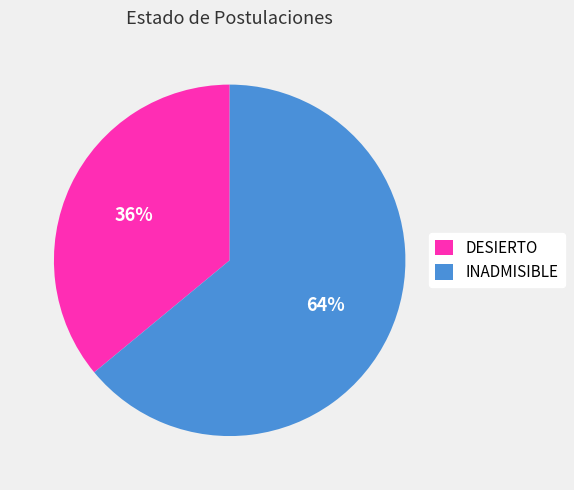

Do INADMISIBLE and DESIERTO together represent more than half of the pie?

Yes